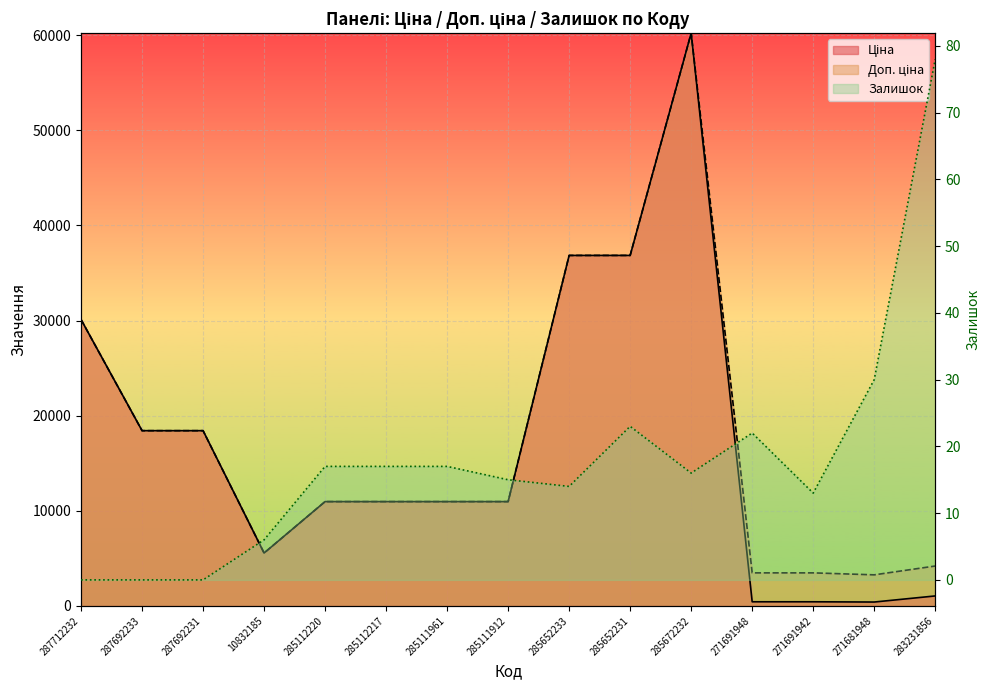

True or false: Доп. ціна and Ціна intersect in this chart.

False